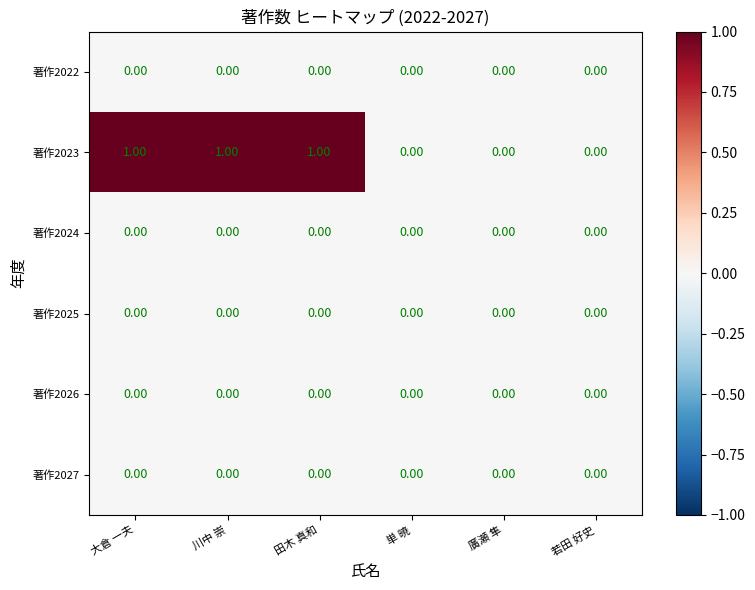

Which series changed the most between 大倉 一夫 and 単 暁?

著作2023